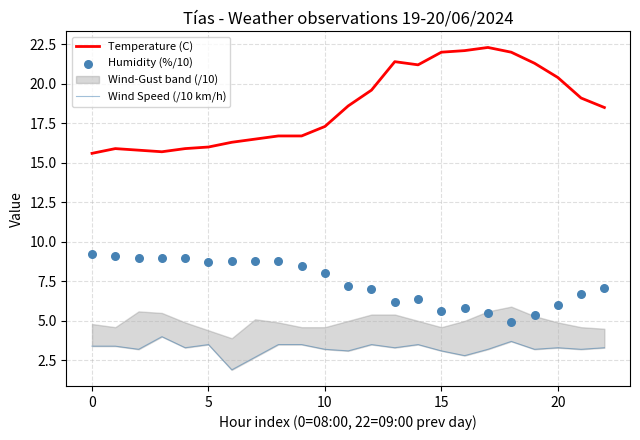

What is the total value across all series at 13?

30.9